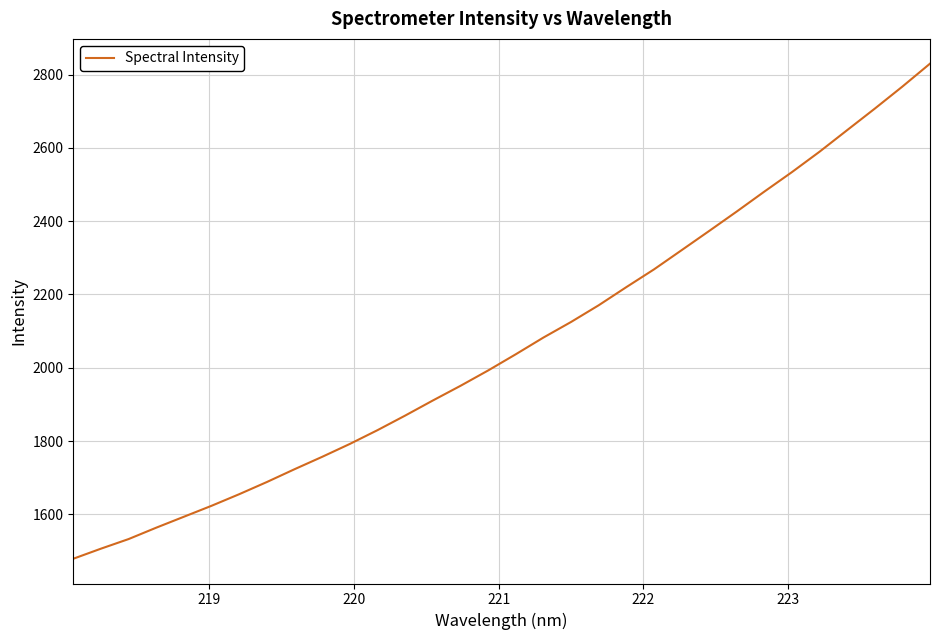

What is the minimum value shown in the chart?

1478.6